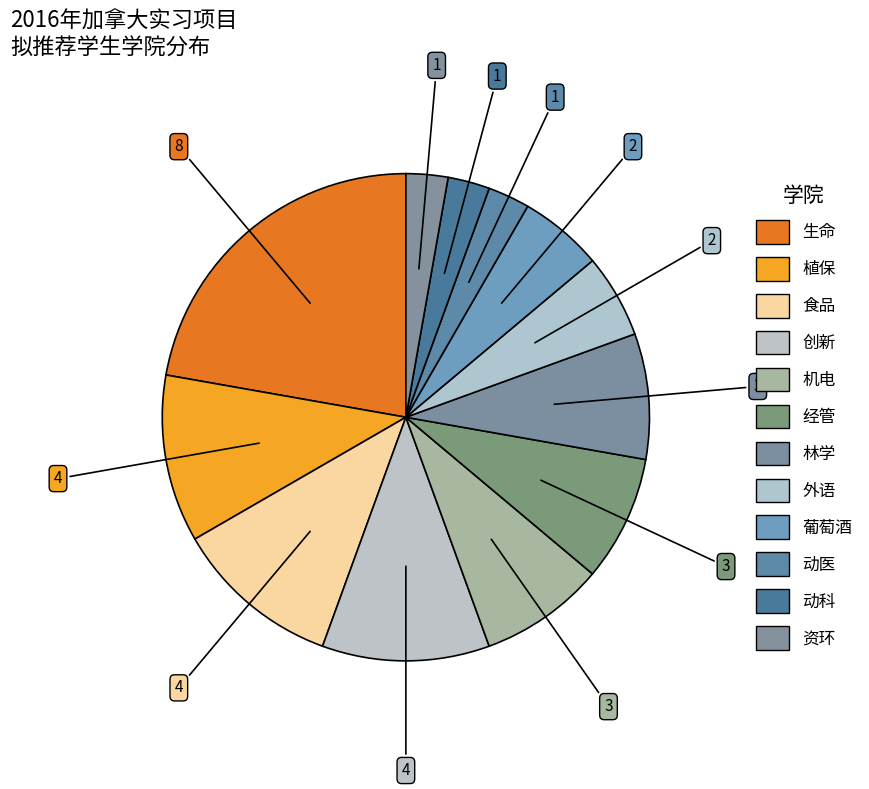

What portion of the pie excludes 食品?

88.9%